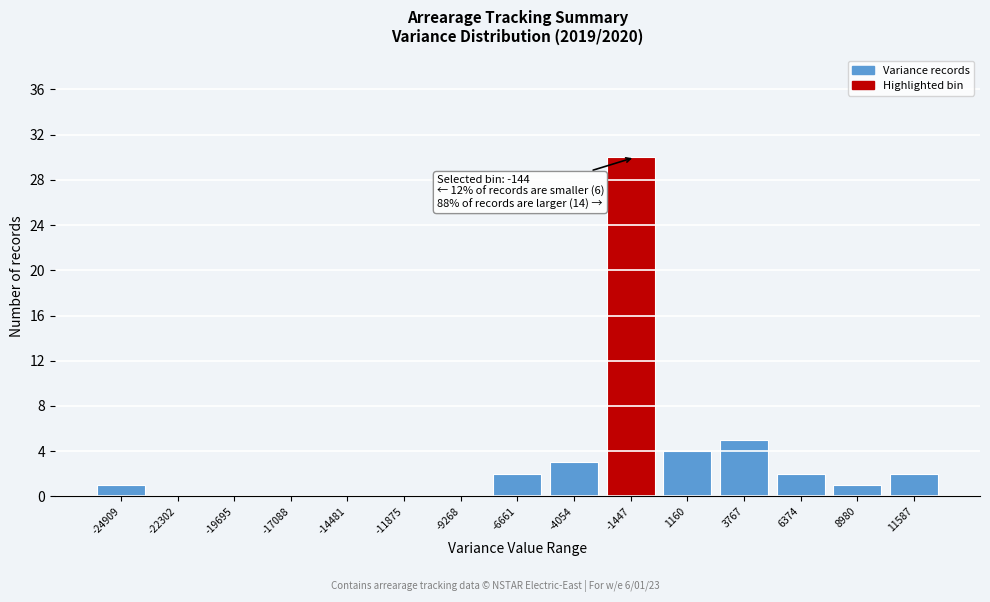

Reading left to right, transcribe all the data shown in this chart.

-24909=1	-22302=0	-19695=0	-17088=0	-14481=0	-11875=0	-9268=0	-6661=2	-4054=3	-1447=30	1160=4	3767=5	6374=2	8980=1	11587=2